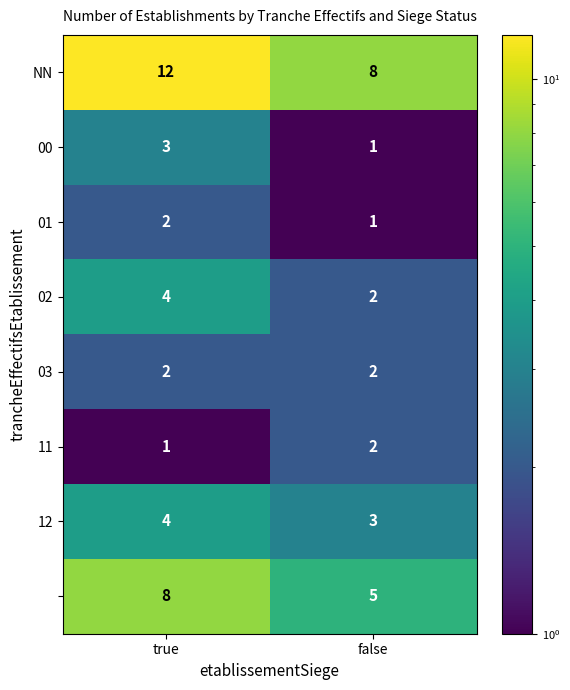

What is the total value across all series at true?

36